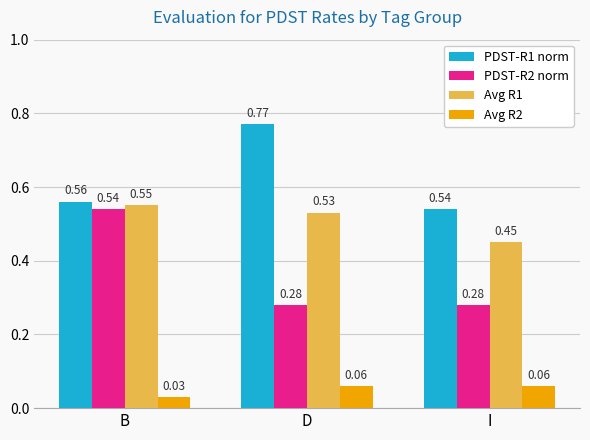

Which series has the largest total across all categories?

PDST-R1 norm